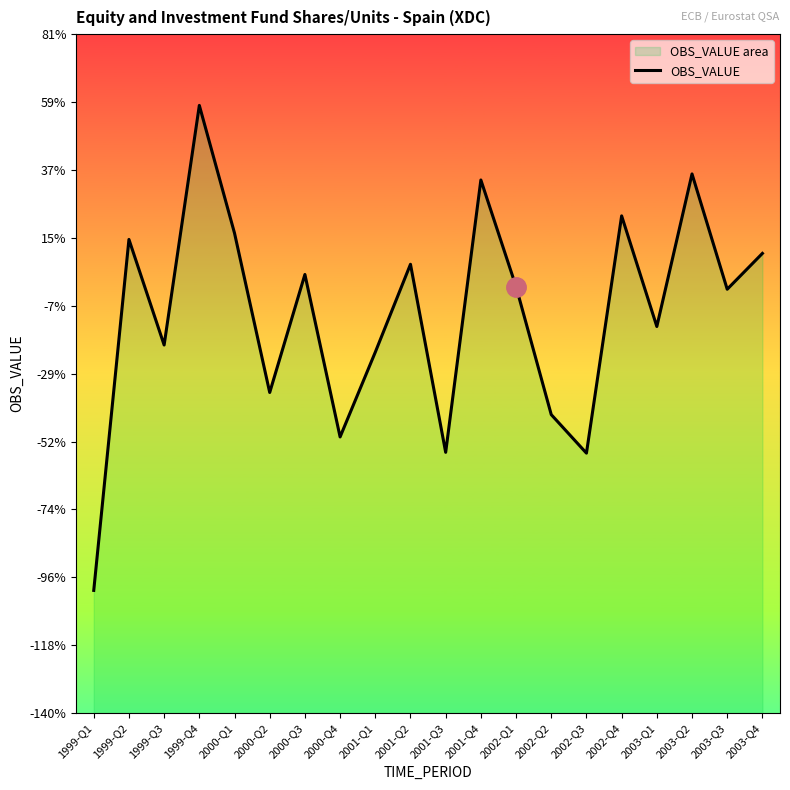

What is the difference between the maximum and second lowest values?

25679